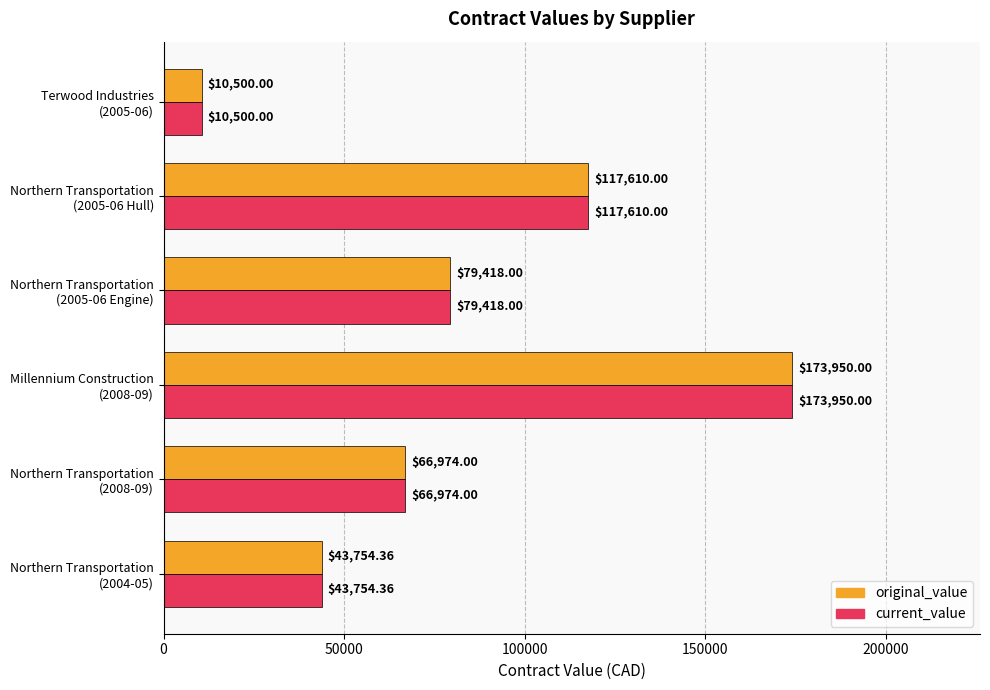

What is the difference between the maximum and minimum values in the original_value series?

163450.0